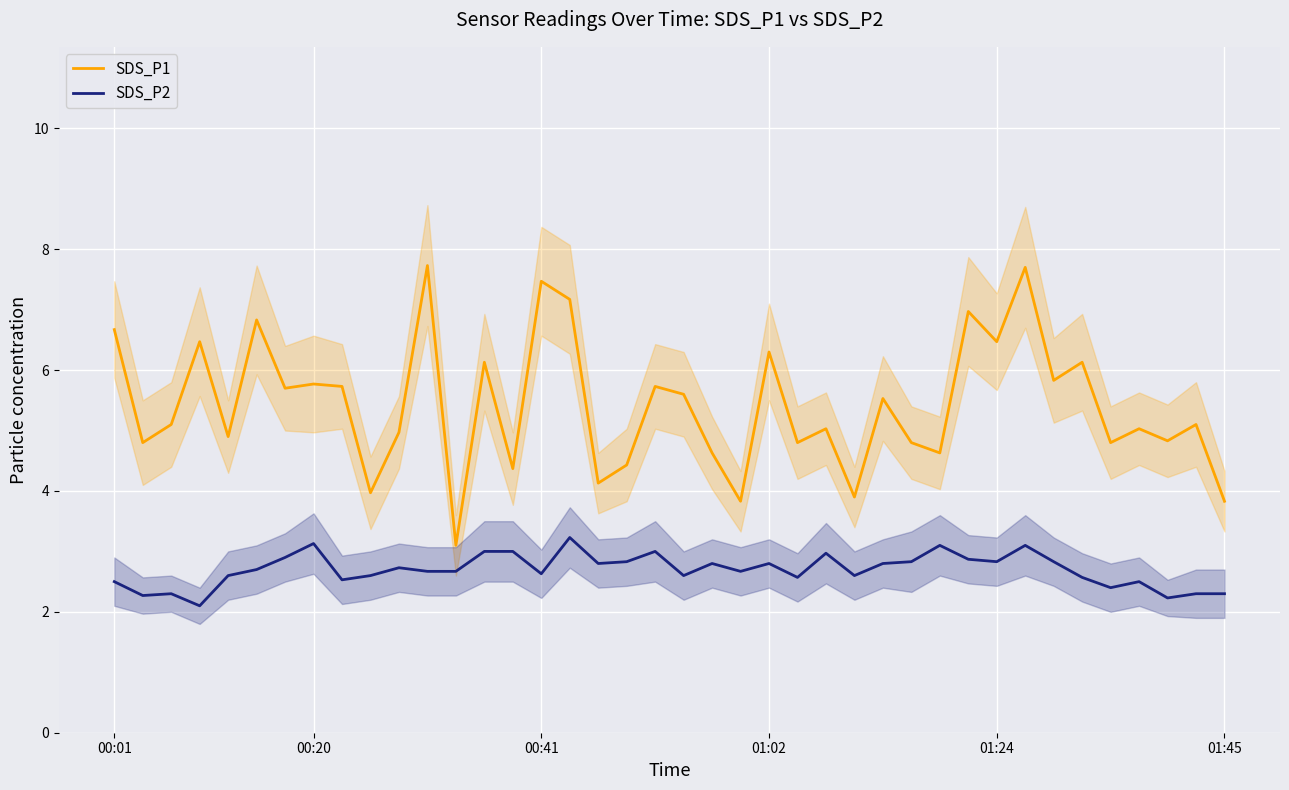

True or false: SDS_P1 has more than 2 interior local peaks.

True